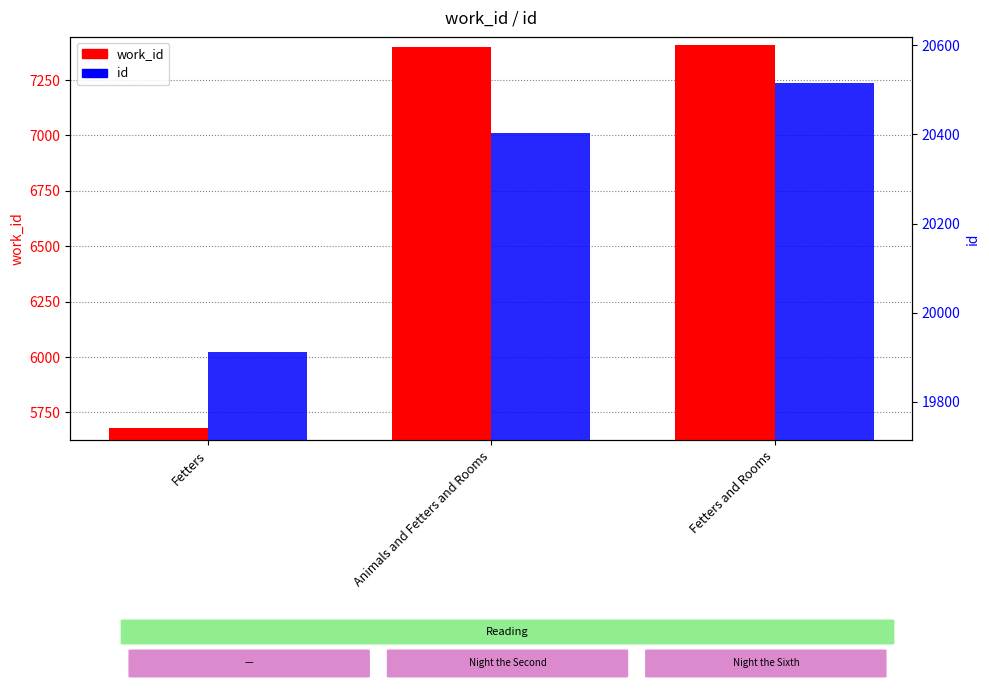

Between Fetters and Fetters and Rooms, which series saw the biggest shift?

work_id